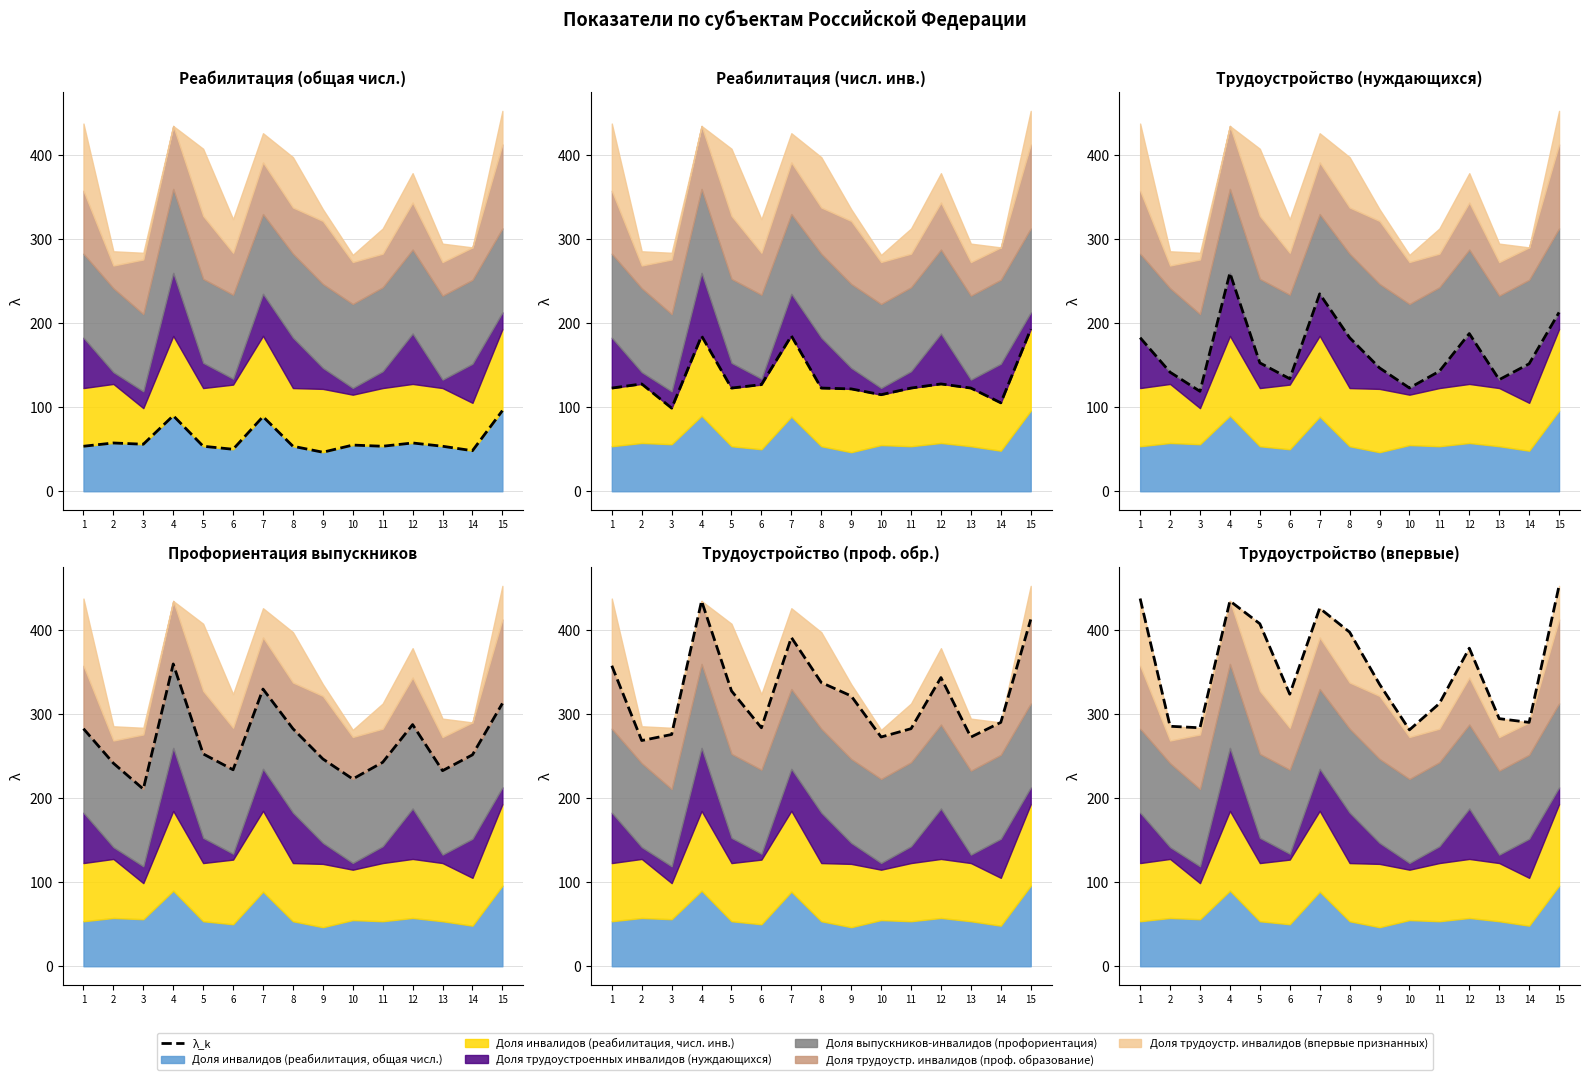

List the labels in order of value, smallest first.

10, 3, 2, 14, 13, 11, 6, 9, 12, 8, 5, 7, 4, 1, 15